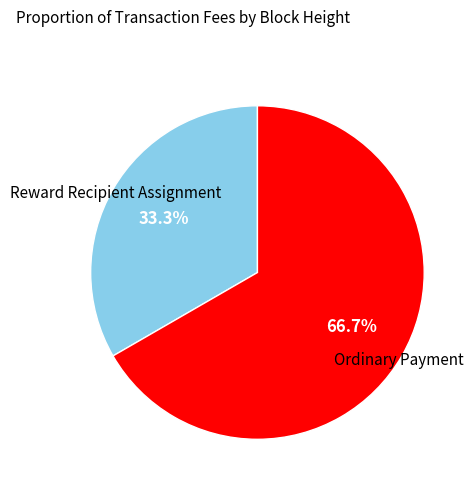

Is there a majority slice in this chart?

Yes